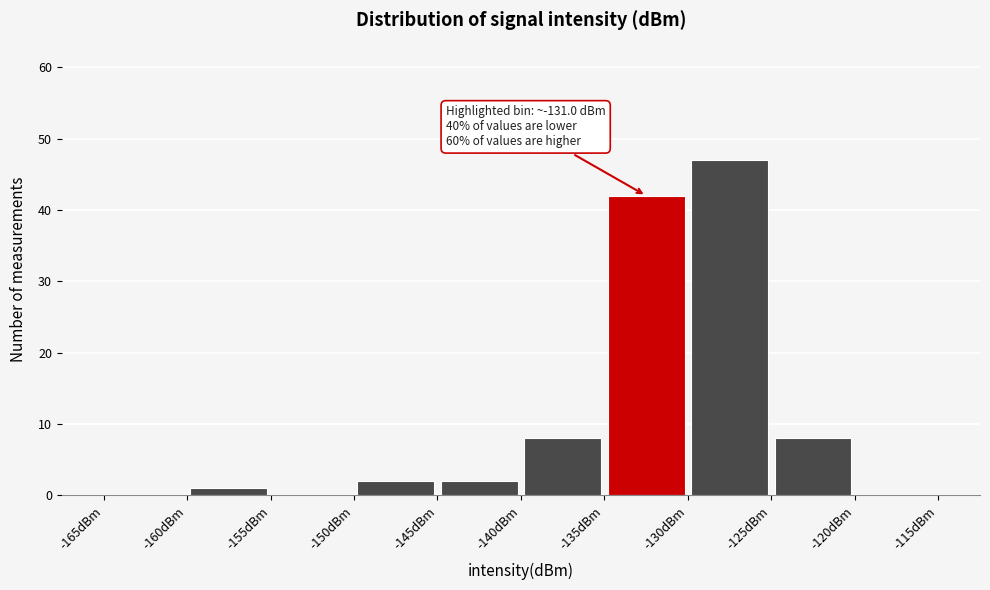

Which range on the x-axis has the tallest bar?

-130 to -125